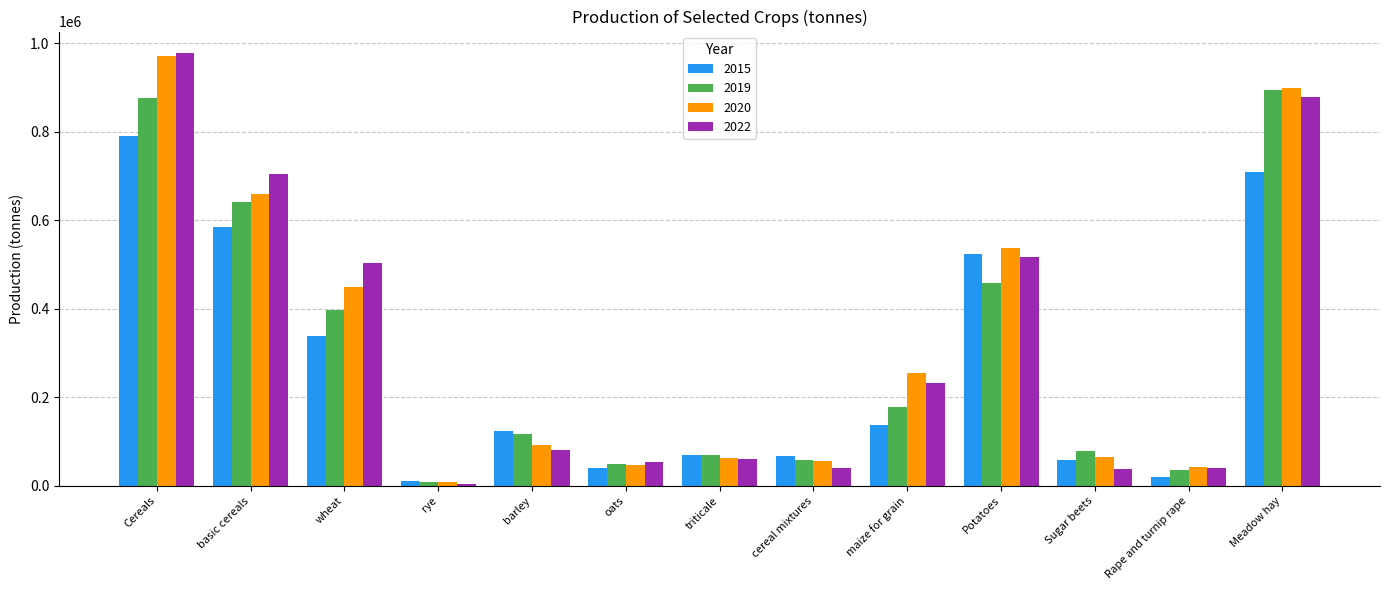

What are all the series names shown in the legend?

2015, 2019, 2020, 2022